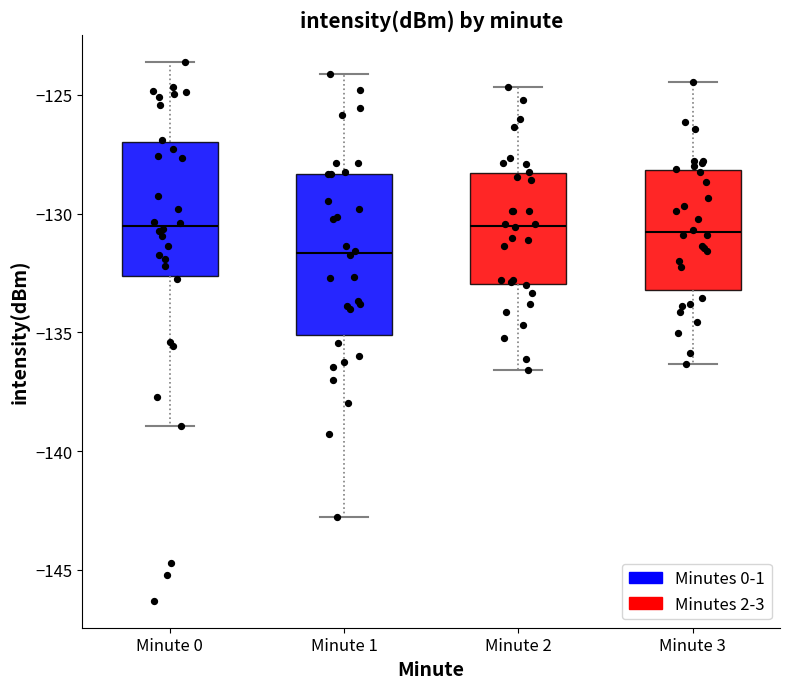

Reading left to right, read every box against the y-axis: the position of its median line, the range the box covers, and the ends of its whiskers. The values are not printed on the chart, so give them approximately, as read against the axis.

Minute 0: median -130.5, box -132.5 to -127.0, whiskers -139.0 to -123.5
Minute 1: median -131.5, box -135.0 to -128.5, whiskers -143.0 to -124.0
Minute 2: median -130.5, box -133.0 to -128.5, whiskers -136.5 to -124.5
Minute 3: median -131.0, box -133.0 to -128.0, whiskers -136.5 to -124.5